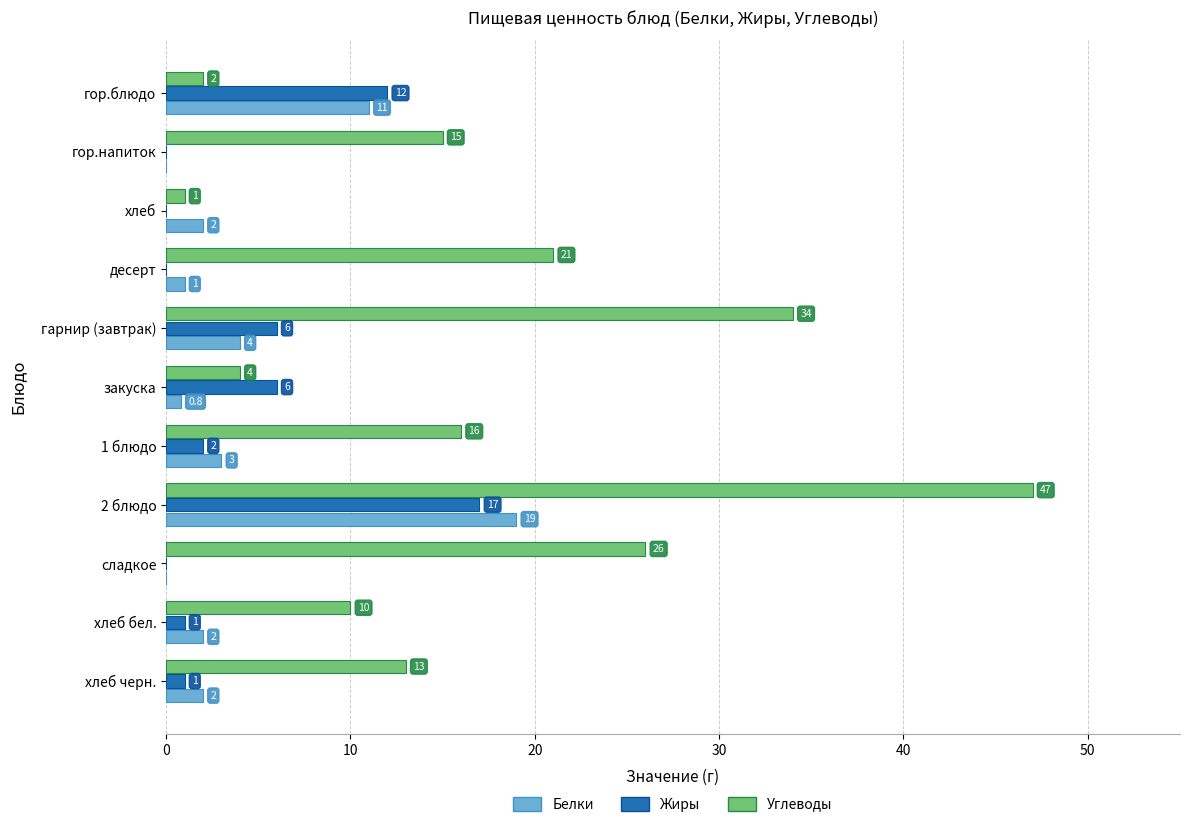

What is the greatest value displayed?

47.0